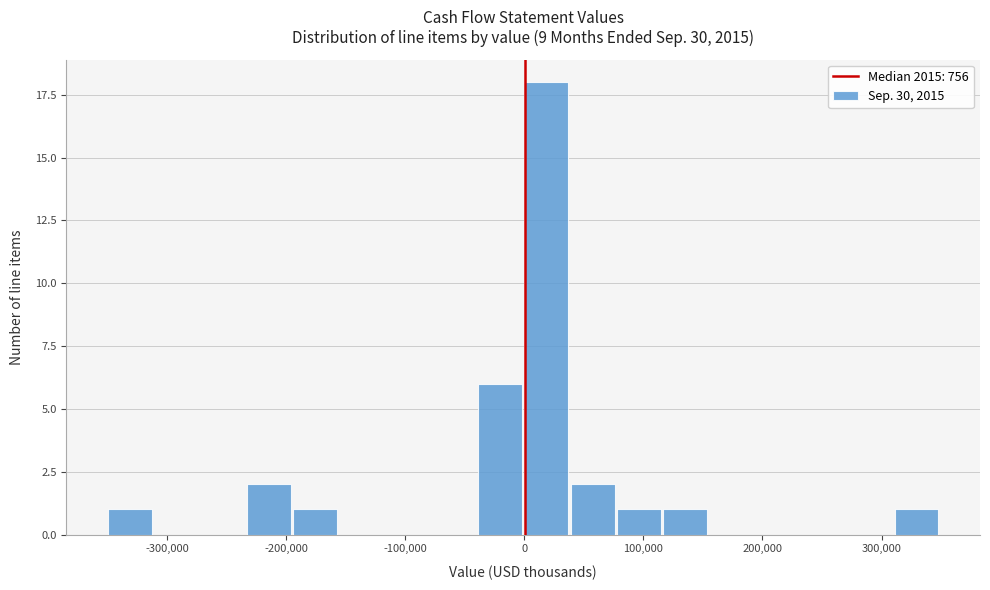

Read against the x-axis, roughly where is the centre of the tallest bar?

20000